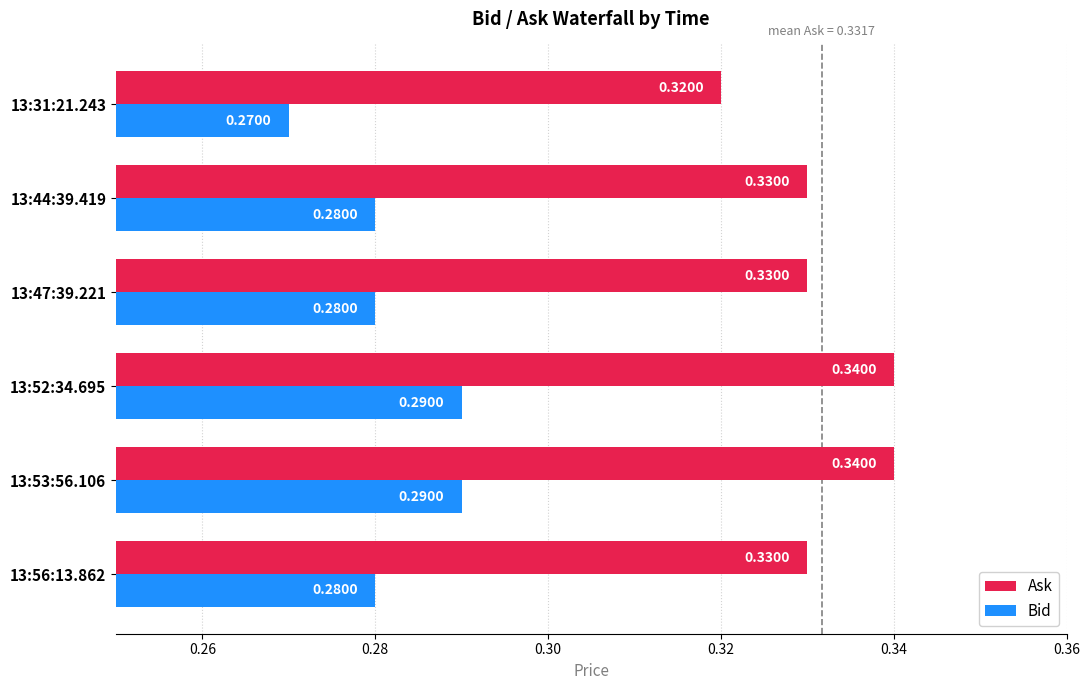

At 13:52:34.695, list the series in order from largest to smallest.

Ask, Bid